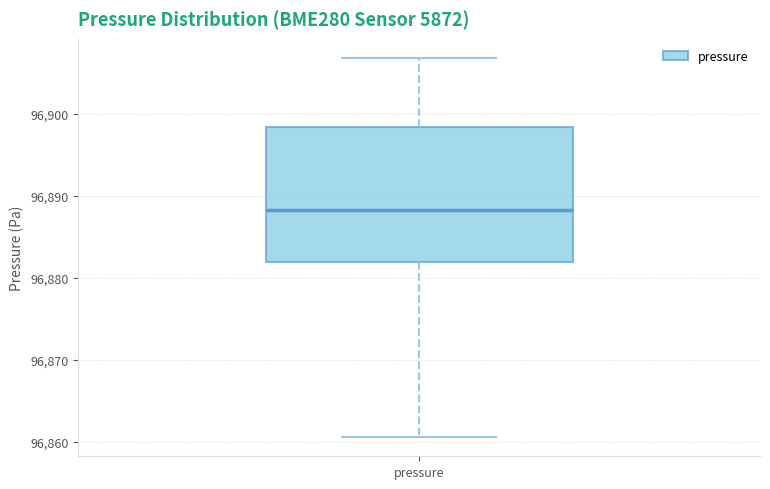

Read this box plot against the y-axis: the position of the median line, the range covered by the box, and the ends of both whiskers. The values are not printed on the chart, so give them approximately, as read against the axis.

median 96888, box 96882 to 96898, whiskers 96861 to 96907